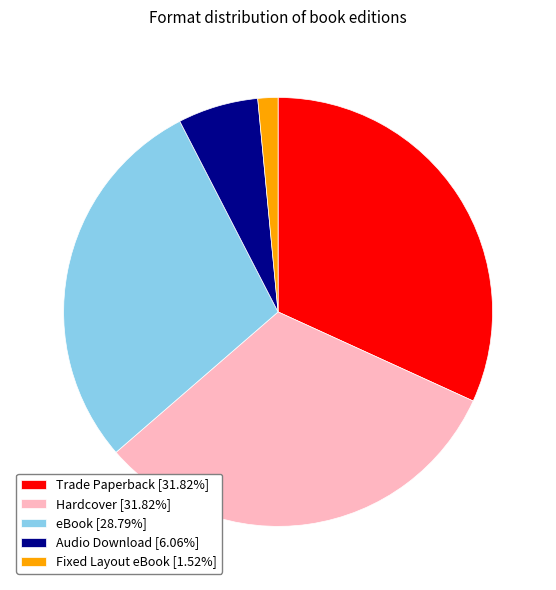

The Hardcover slice represents 43% of the pie. True or false?

False